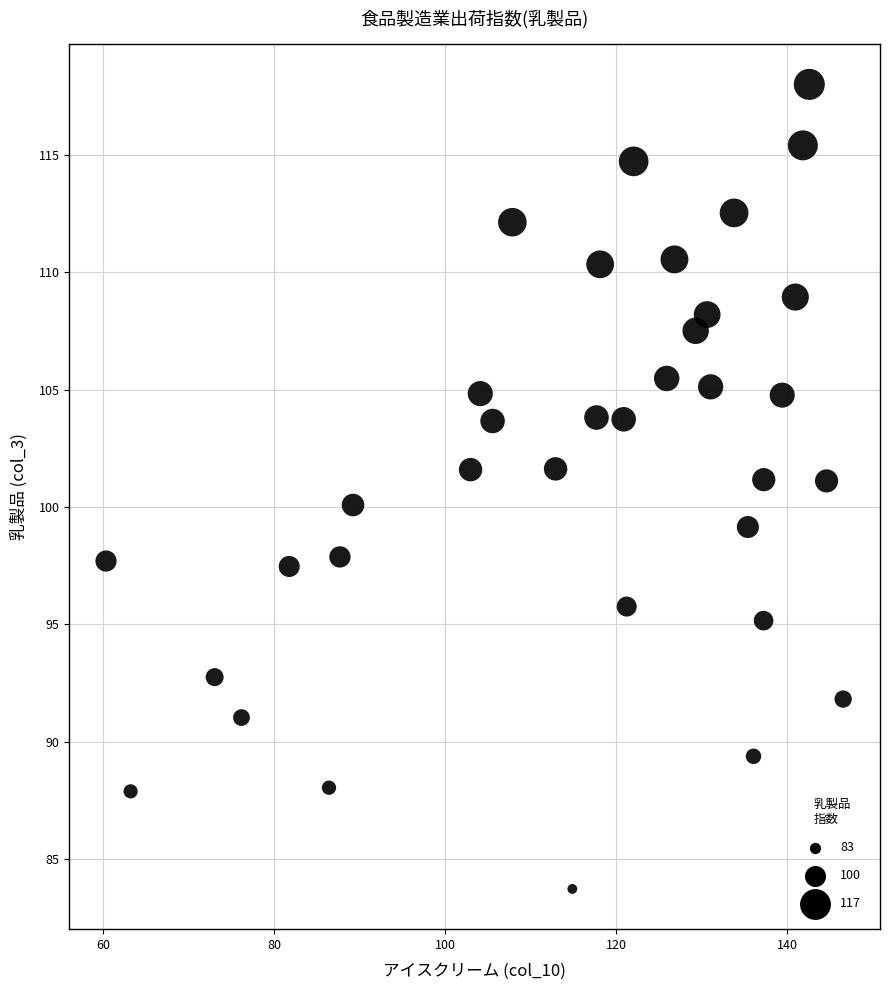

What is the range of Y values (max minus min)?

34.3